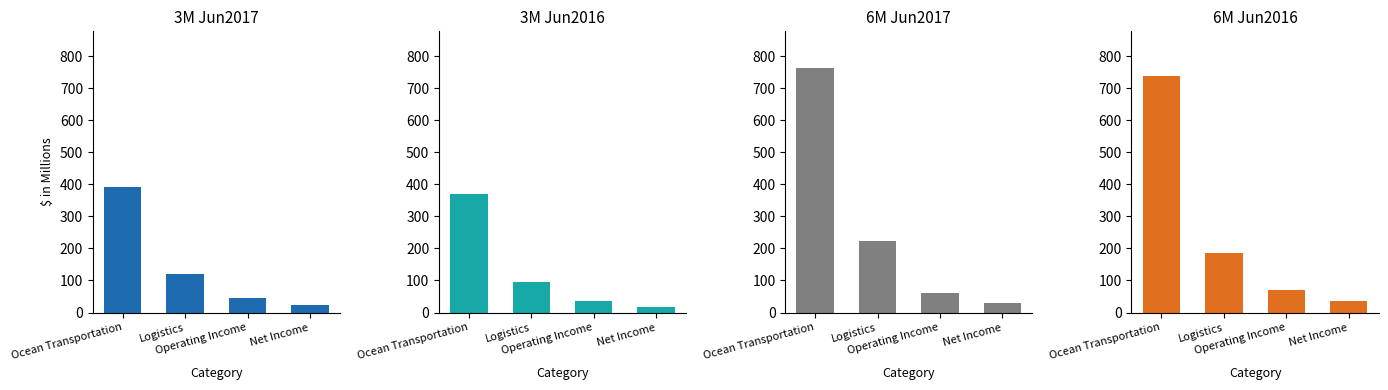

The value of 6M Jun2017 at Logistics is 140.0. True or false?

False